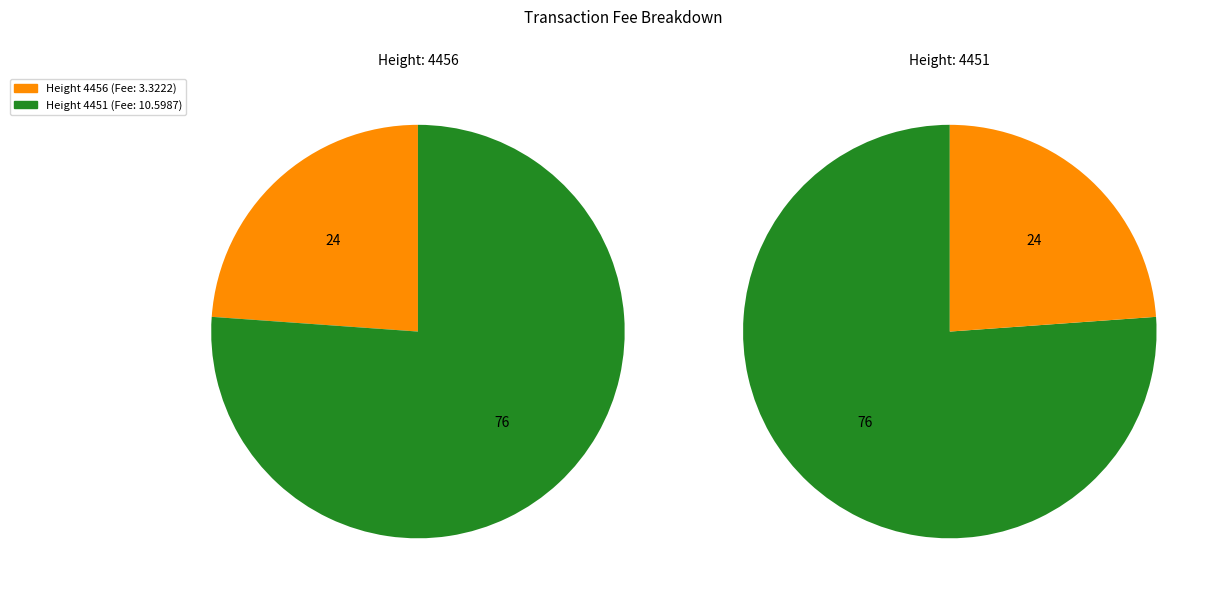

Does 4456 represent more than half of the total?

No